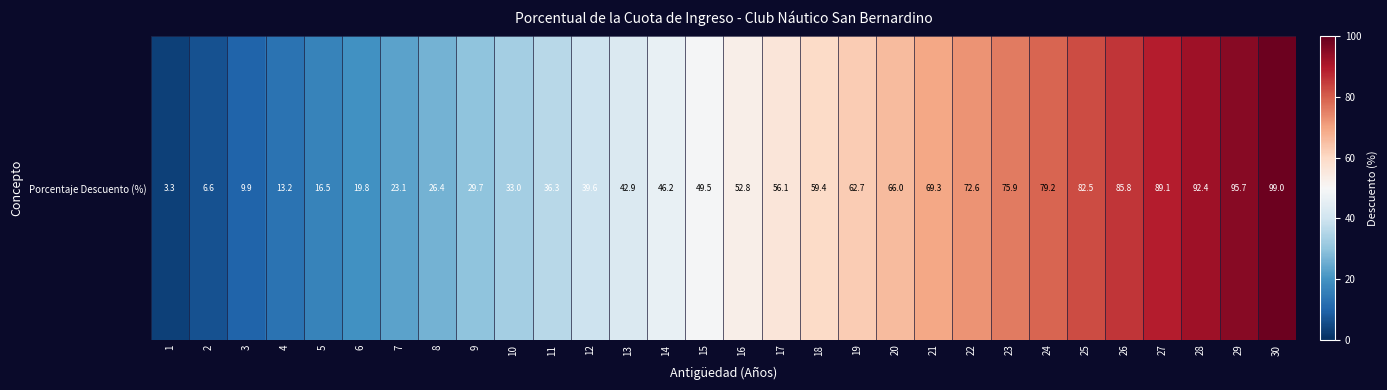

How many distinct data groups are displayed?

1